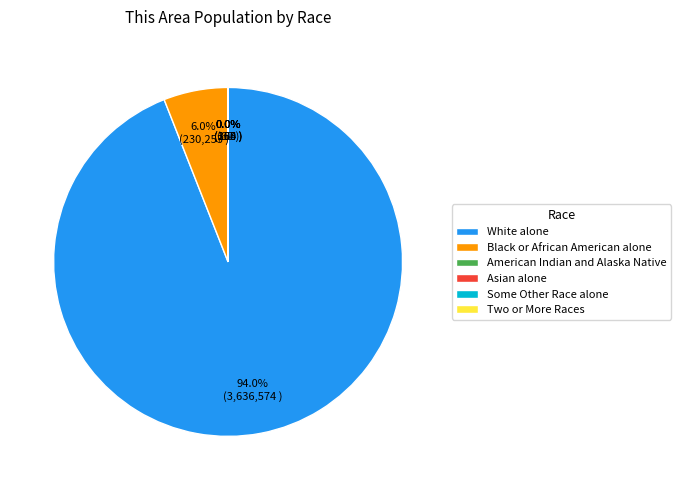

Combined, what portion of the pie is White alone and Black or African American alone?

100.0%